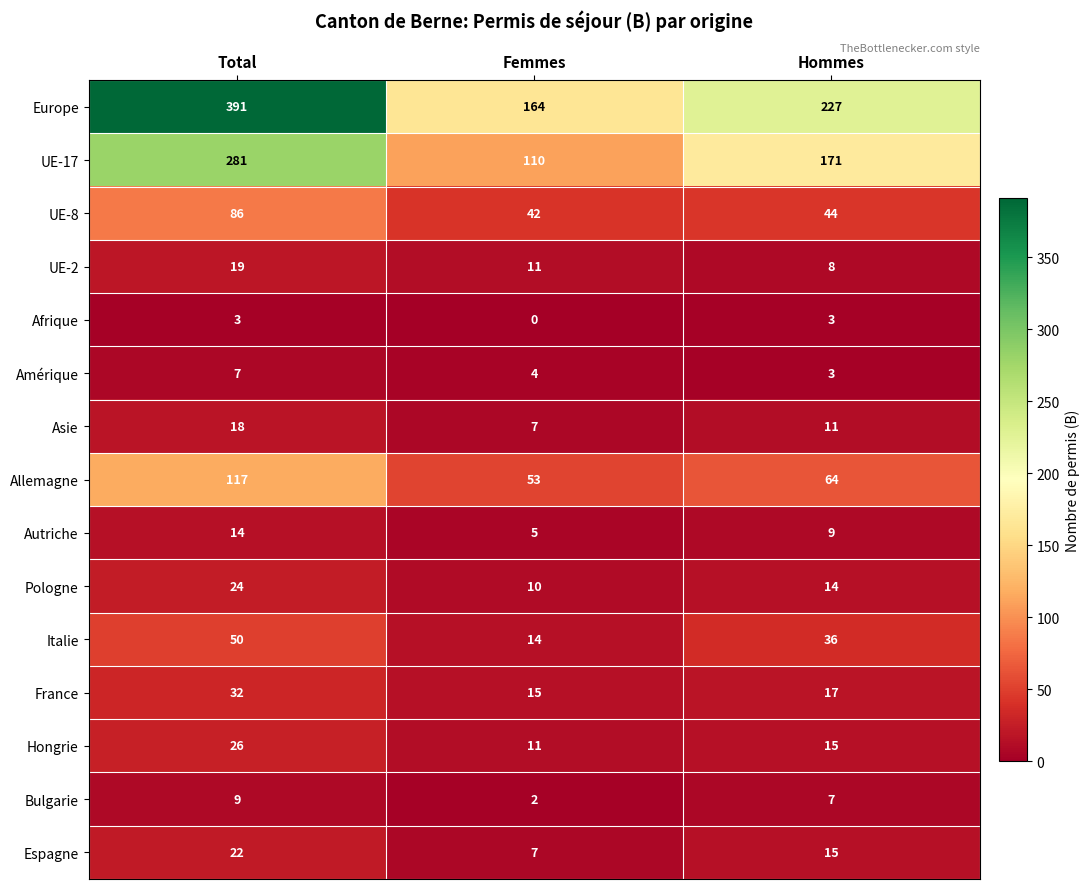

What is the sum of the France values at Femmes and Hommes?

32